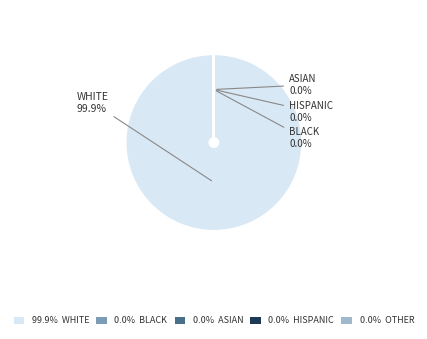

Does any single category account for the majority?

Yes